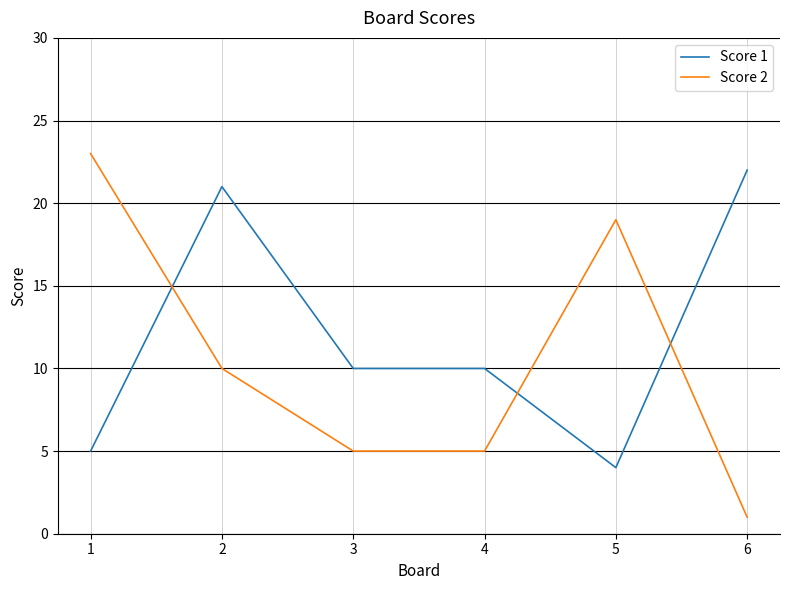

Is it true that Score 2 equals 7 at 4?

False